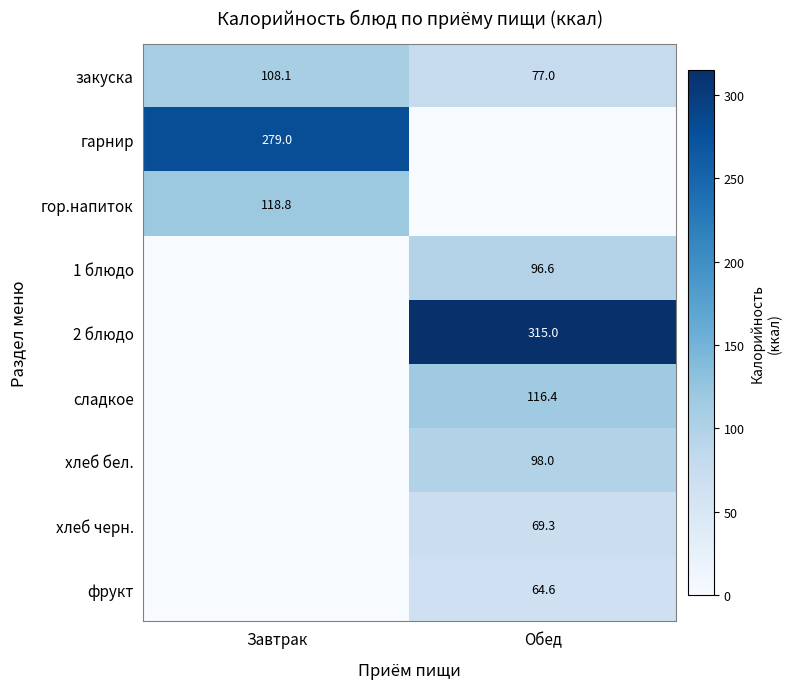

What is the difference between the закуска values at Обед and Завтрак?

31.1